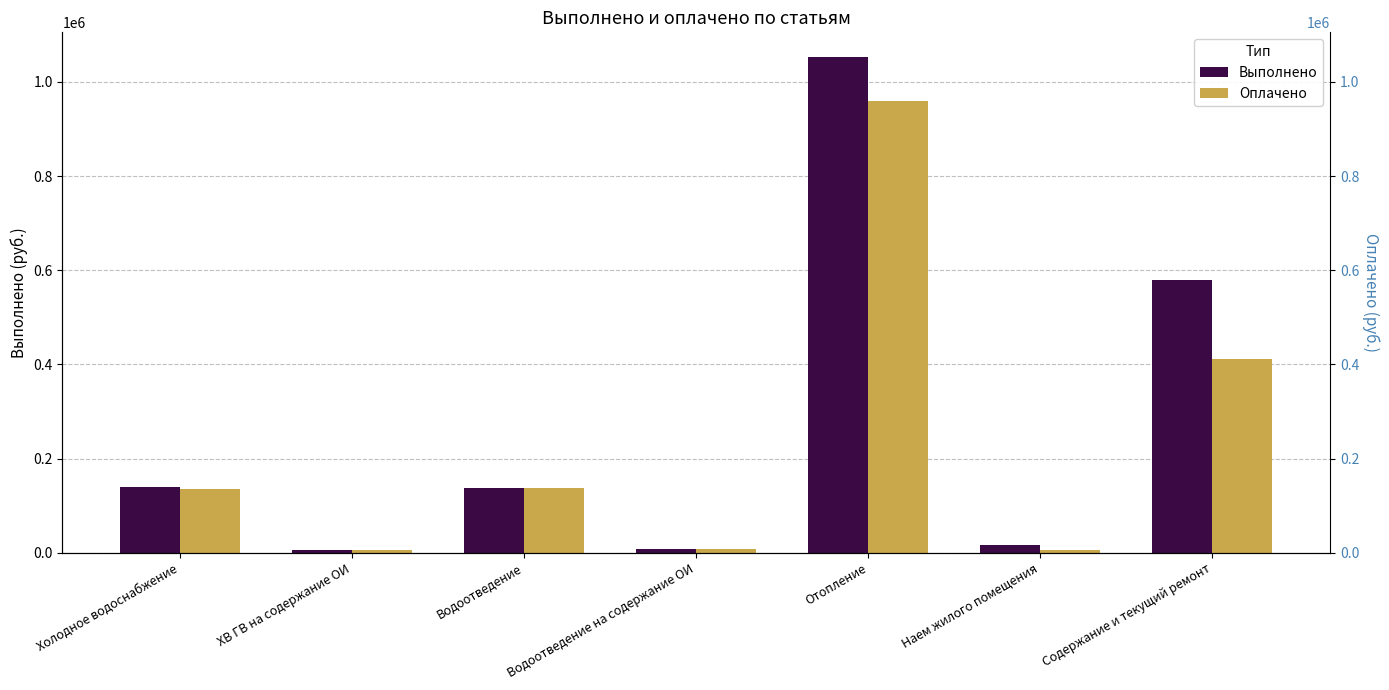

Is the value of Оплачено at ХВ ГВ на содержание ОИ greater than the value of Выполнено at Отопление?

No